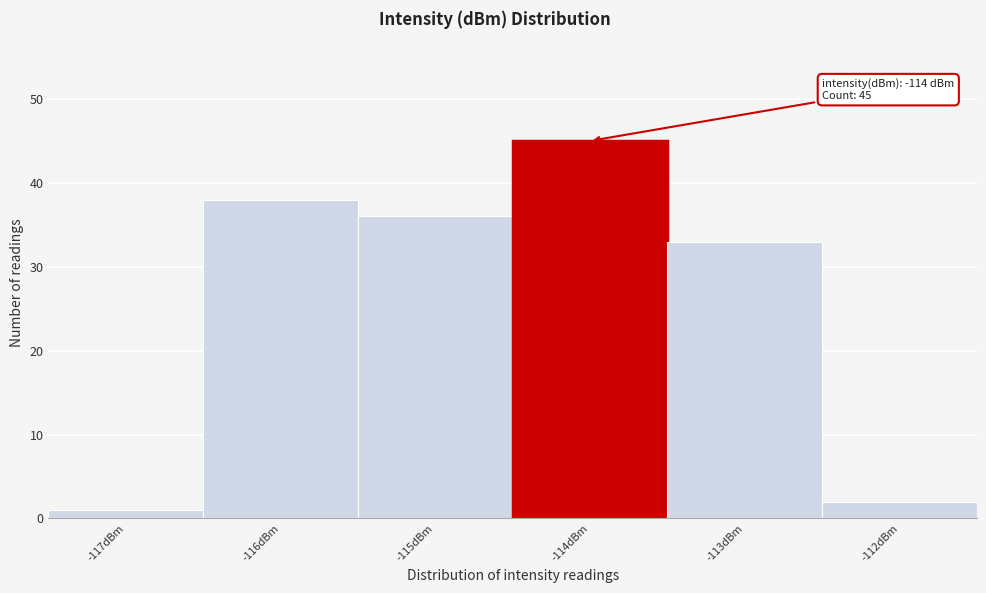

Reading left to right, extract all data points from this chart.

-117dBm=1	-116dBm=38	-115dBm=36	-114dBm=45	-113dBm=33	-112dBm=2